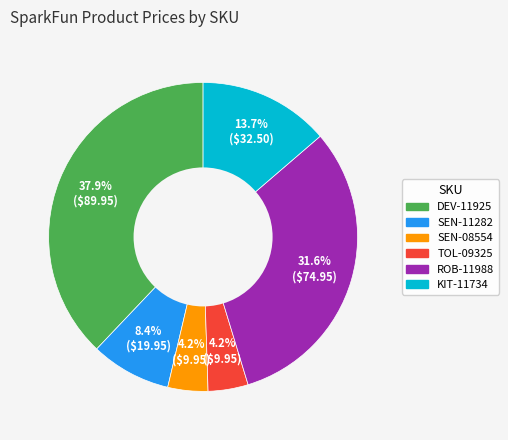

Is there a majority slice in this chart?

No